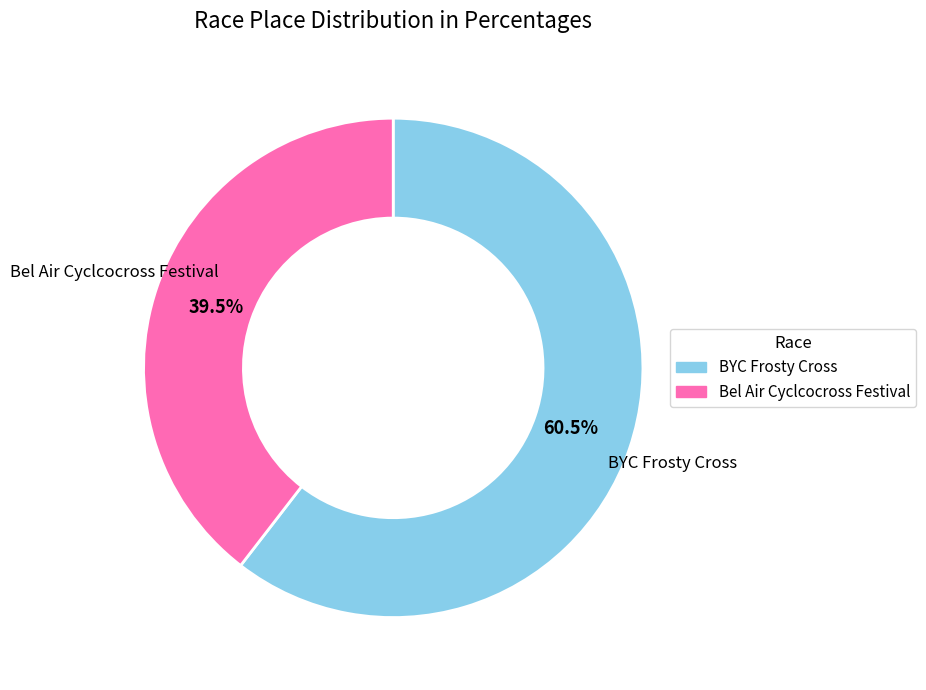

Which has a higher value, Bel Air Cyclcocross Festival or BYC Frosty Cross?

BYC Frosty Cross